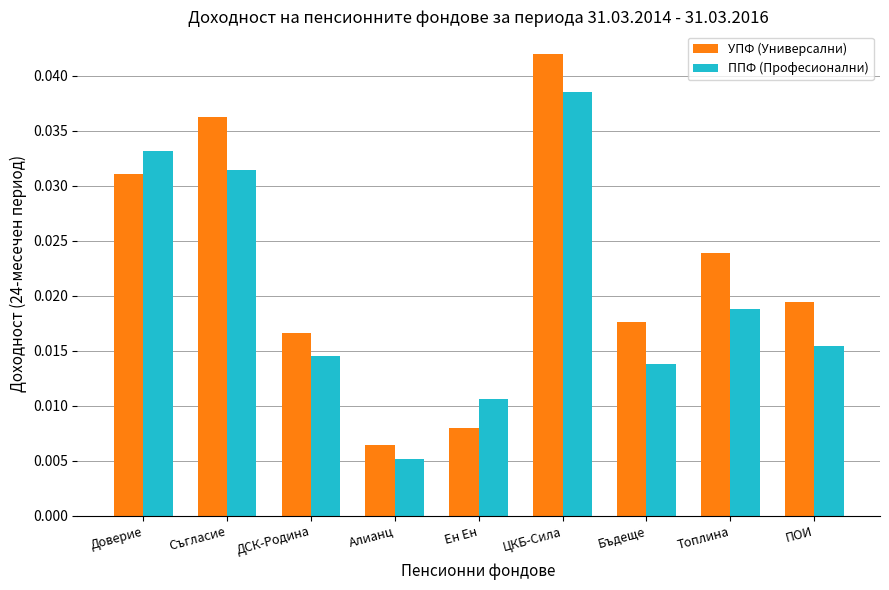

At how many categories does at least one series exceed 0?

9